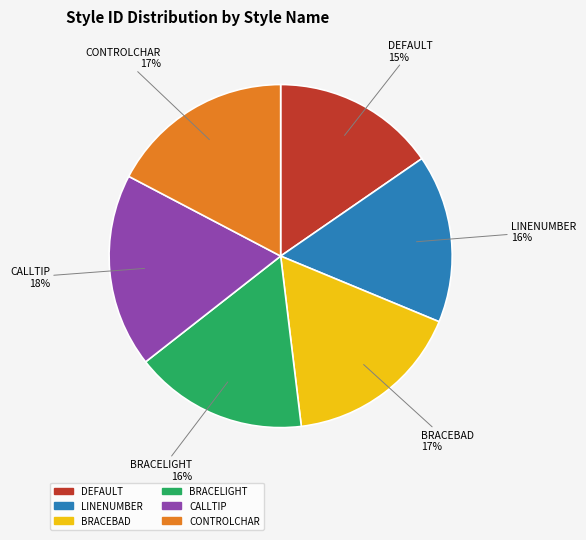

Is the sum of LINENUMBER and BRACEBAD greater than half?

No